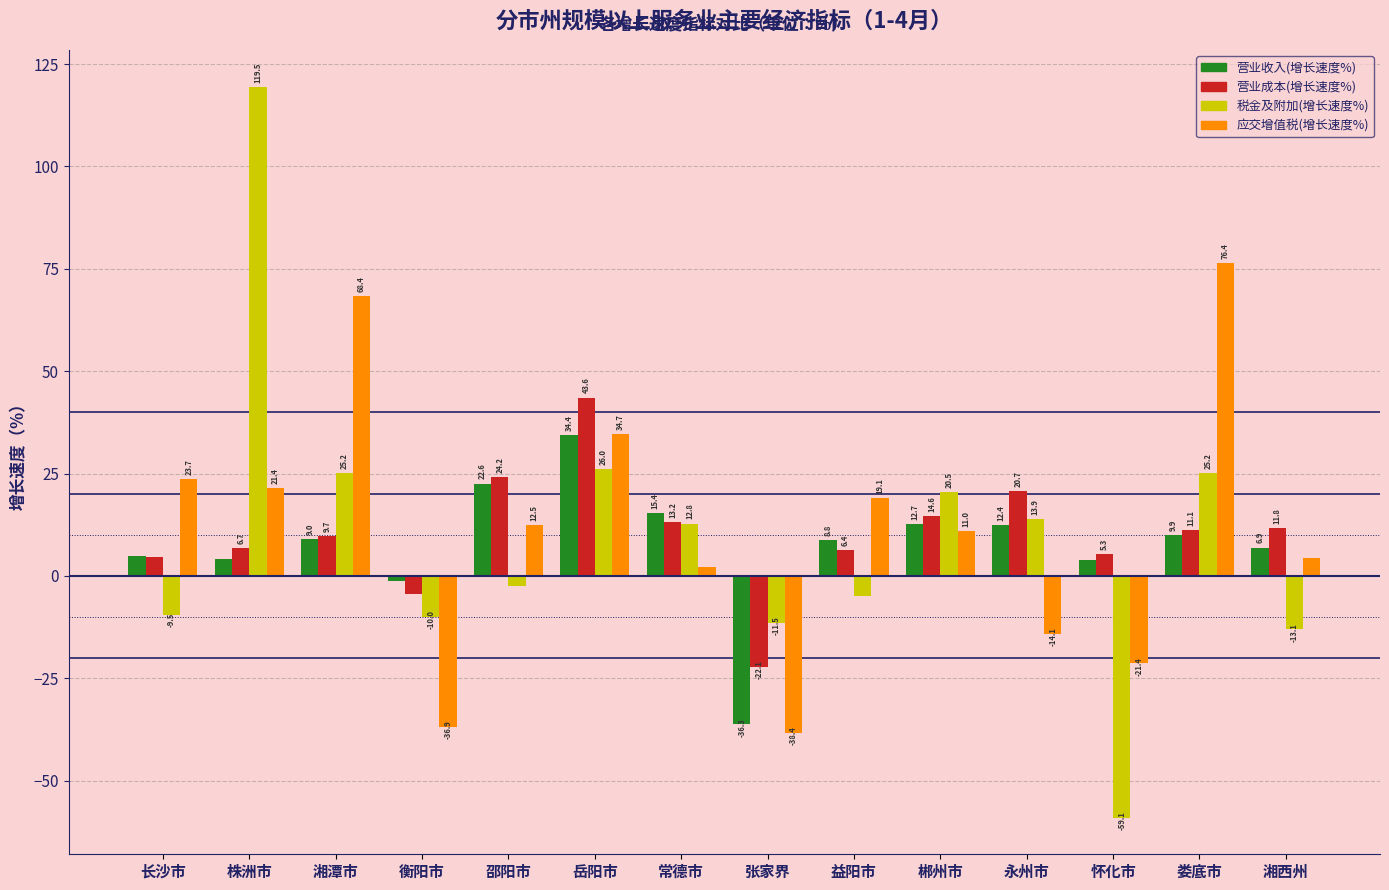

What is the sum of the 税金及附加(增长速度%) values at 益阳市 and 邵阳市?

-7.3